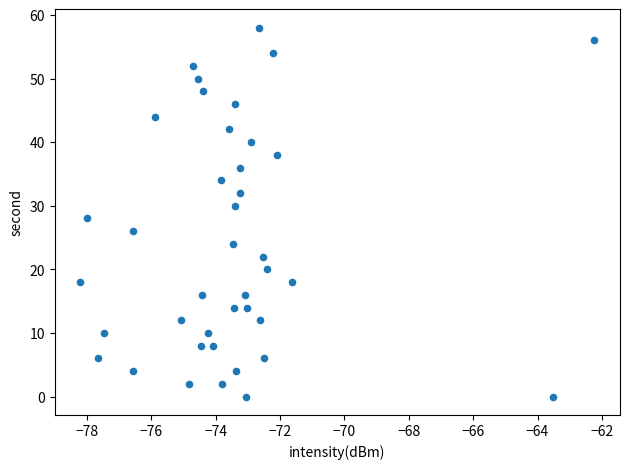

What is the range of Y values (max minus min)?

58